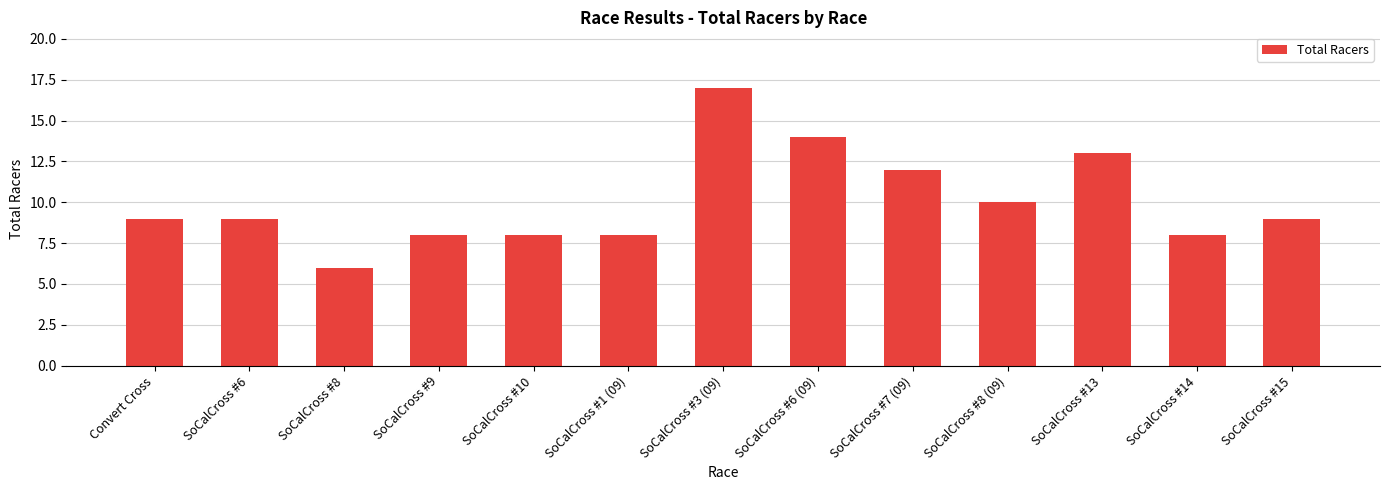

Read the value at SoCalCross #8 (09).

10